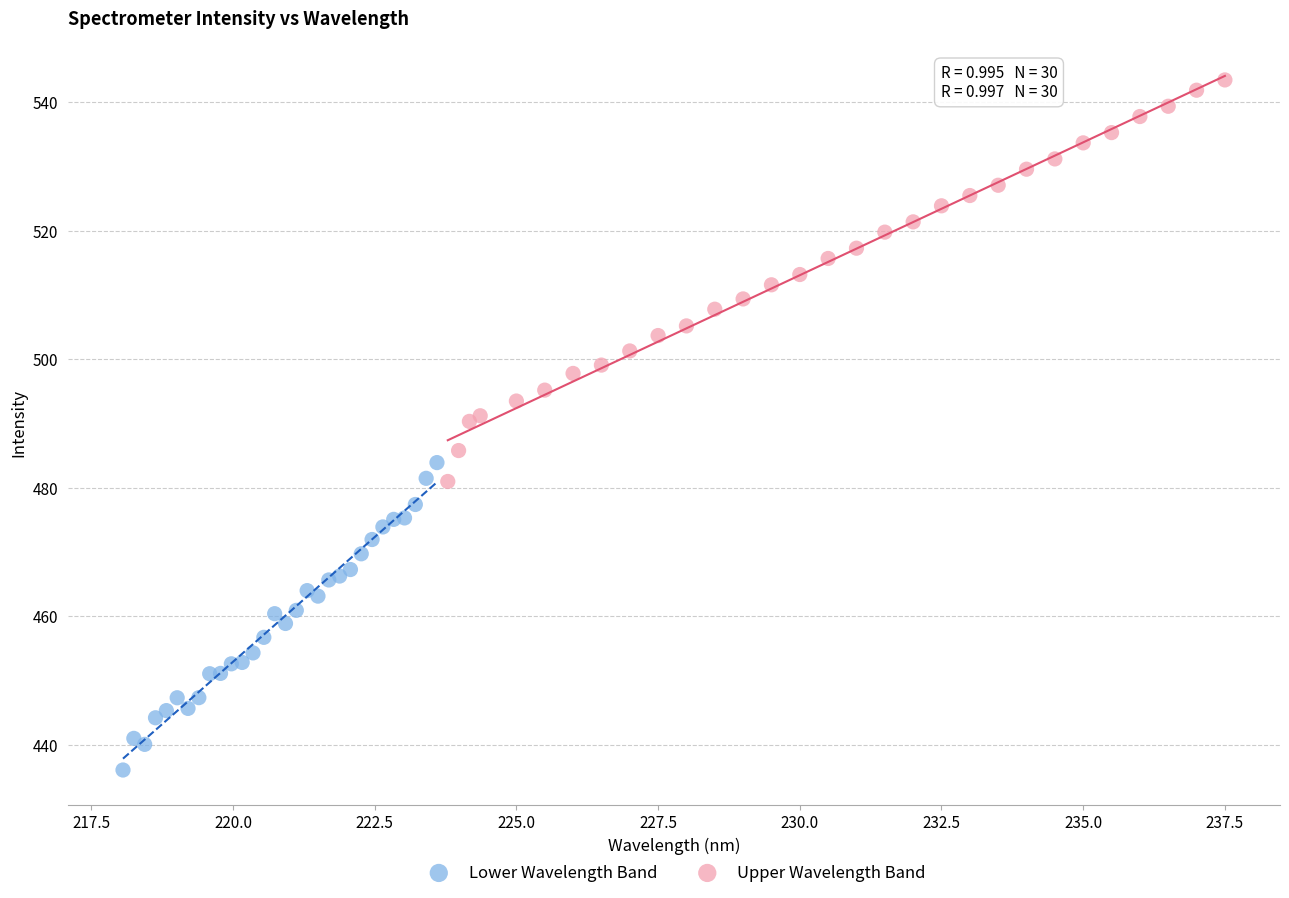

Which series reaches the maximum Y coordinate?

Upper Wavelength Band